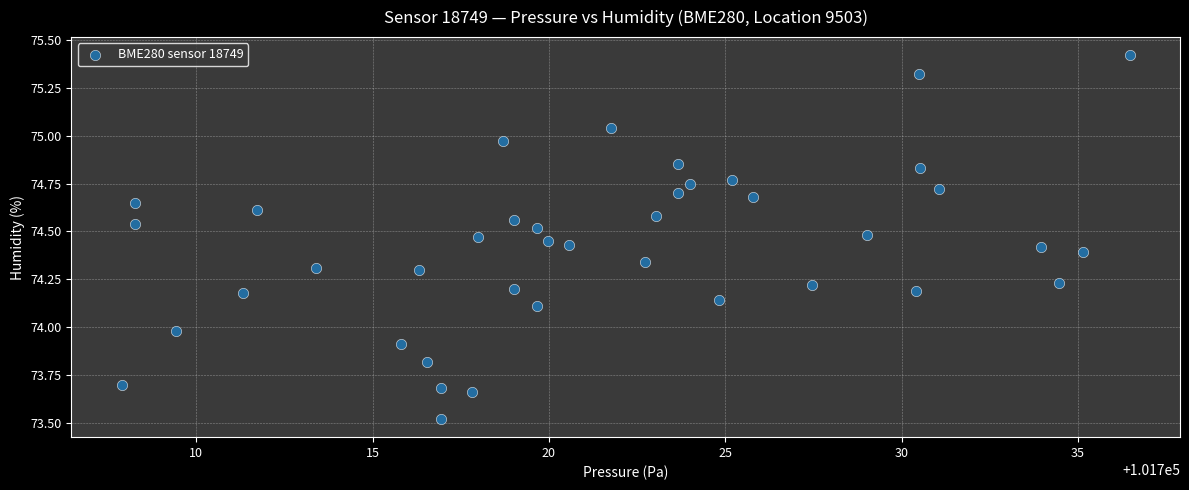

What is the range of X values (max minus min)?

28.6